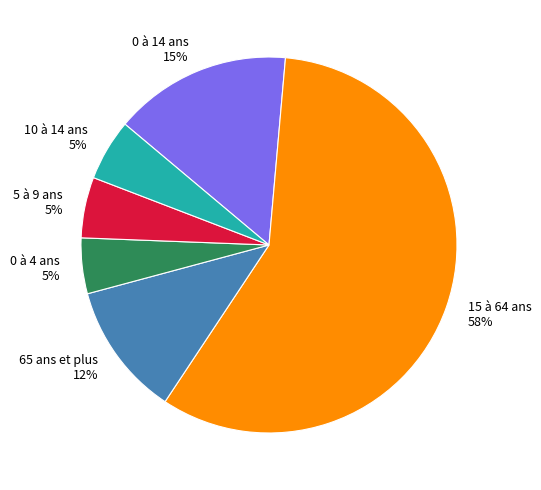

Approximately how many times larger is the value at 5 à 9 ans compared to 0 à 14 ans?

0.3